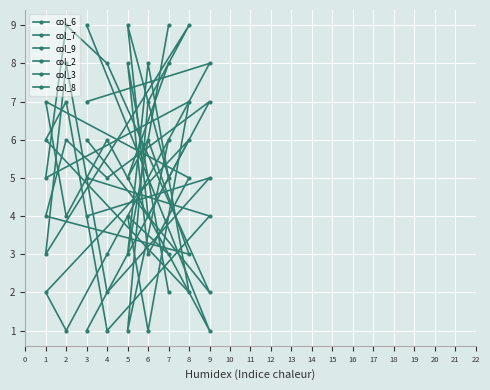

How many intersections are there between col_3 and col_7?

5